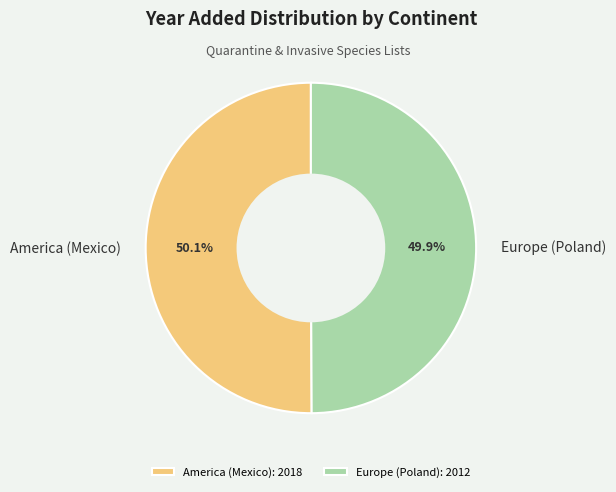

How many slices are in this pie chart?

2